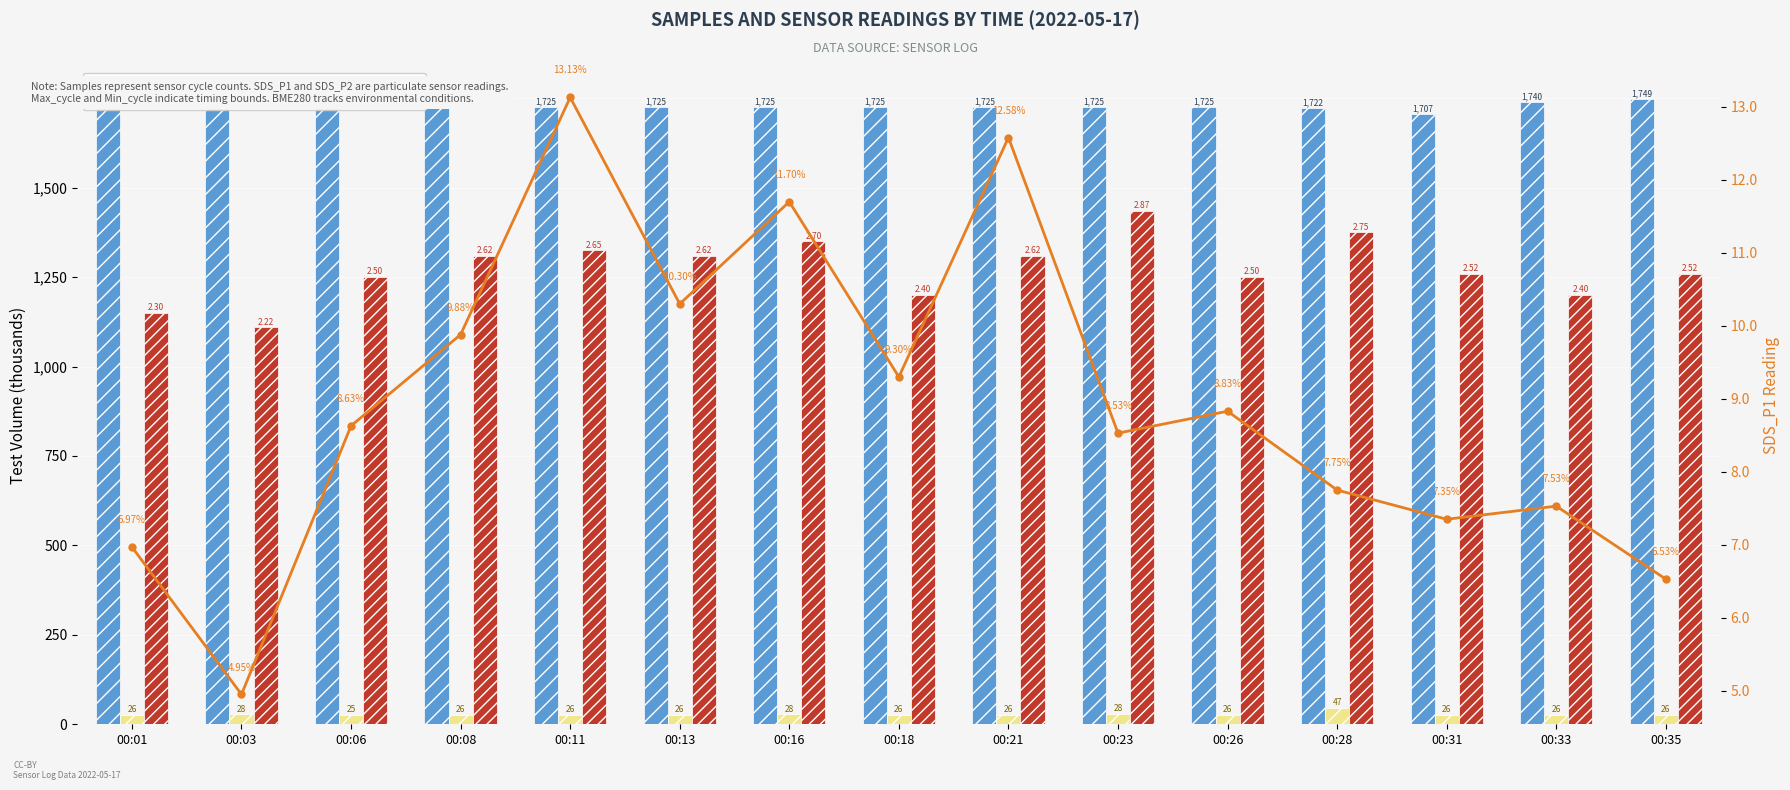

Are the bars horizontal?

No